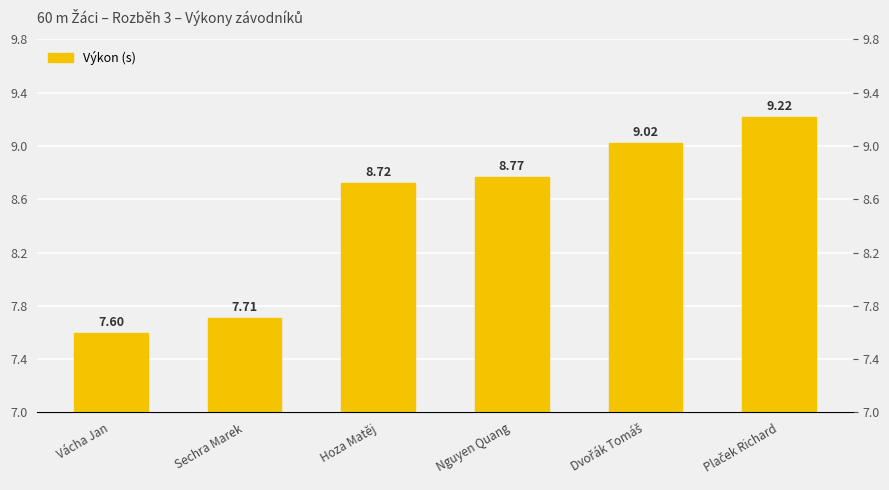

How many data points are less than 8?

2